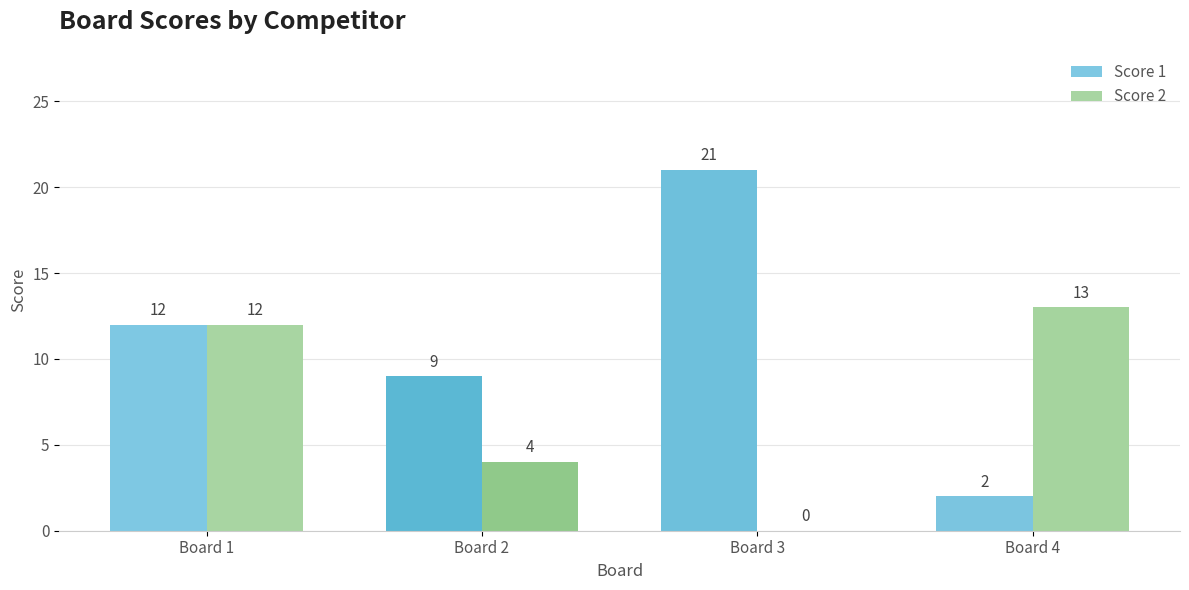

The value of Score 1 at Board 2 is 15. True or false?

False